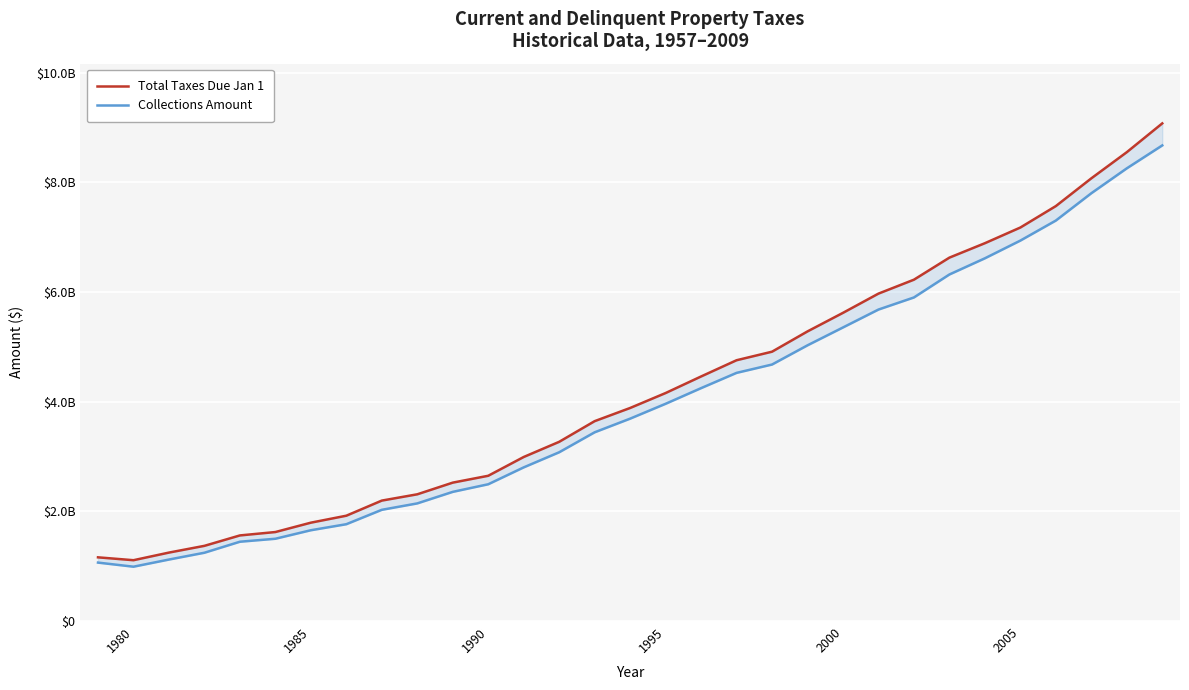

How many values in the Collections Amount series exceed 3690317606?

16